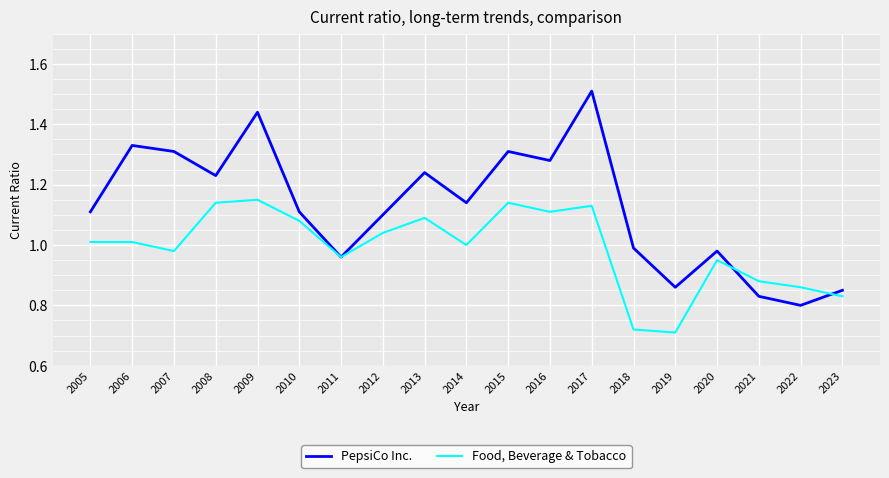

Between 2007 and 2021, which series saw the biggest shift?

PepsiCo Inc.